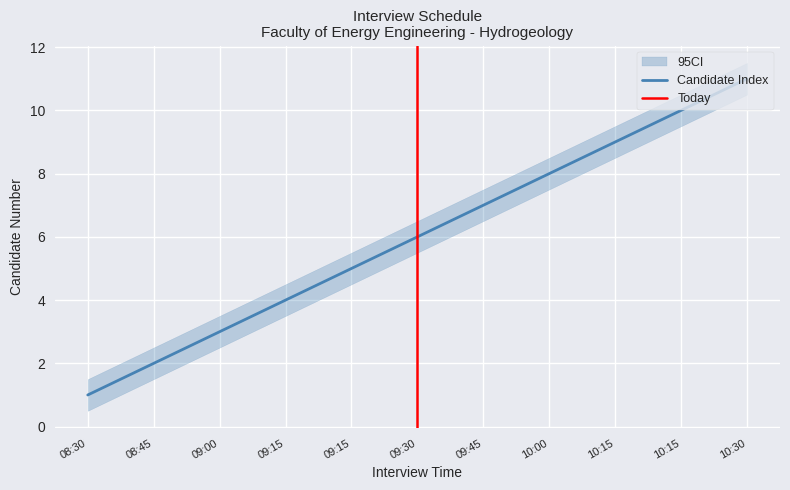

What is the total value across all series at 10:15?

27.0